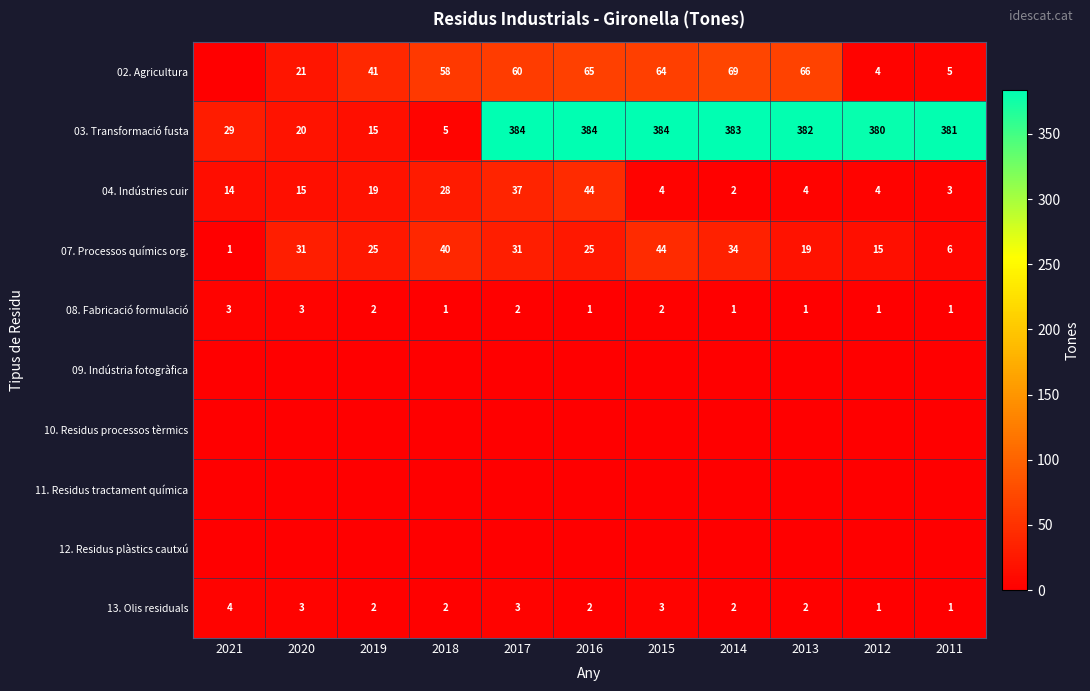

True or false: 04. Indústries cuir has a value of 6 at 2020.

False